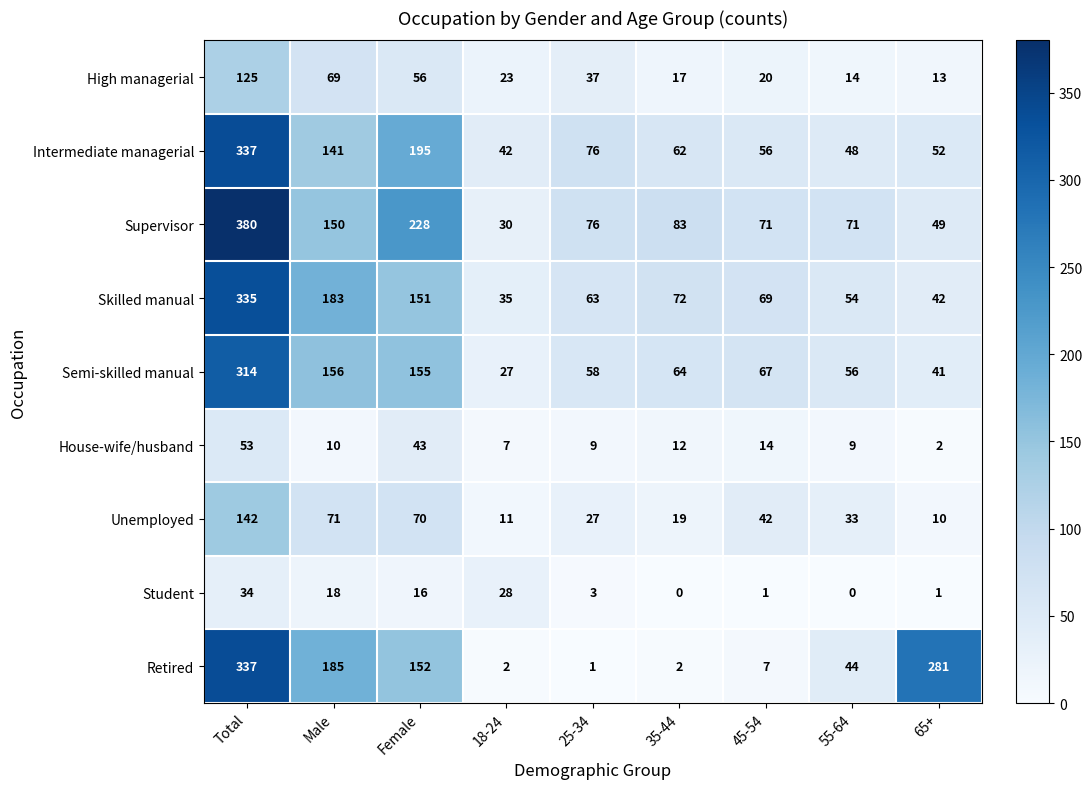

At which label is Intermediate managerial closest to 189?

Female